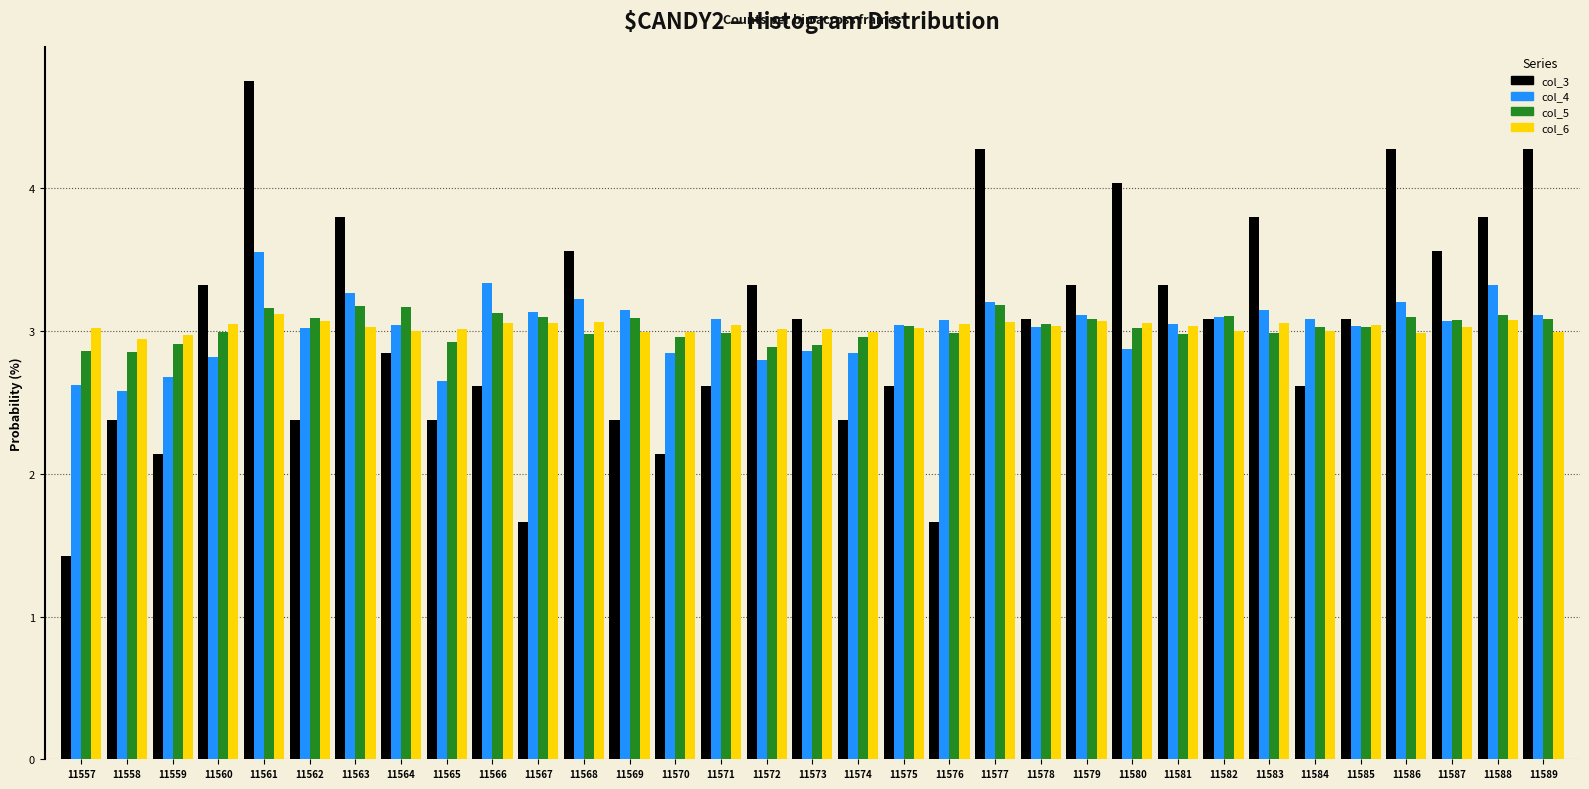

At which category is the sum across all series the highest?

11561